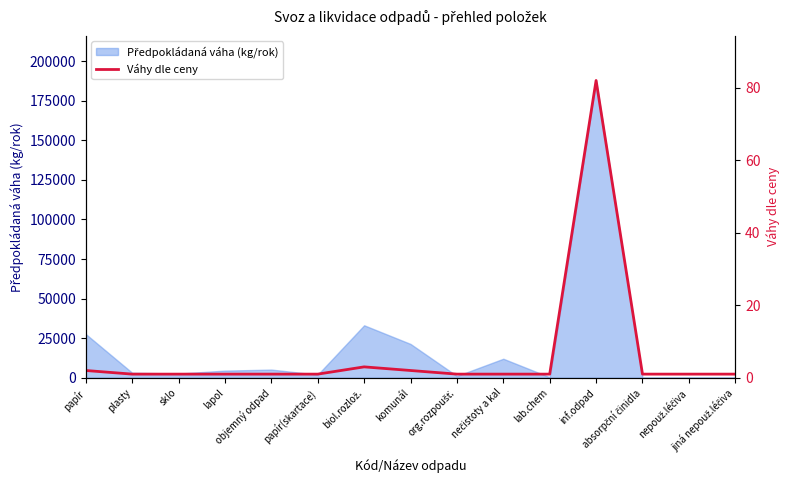

How many lines are shown in the chart?

1